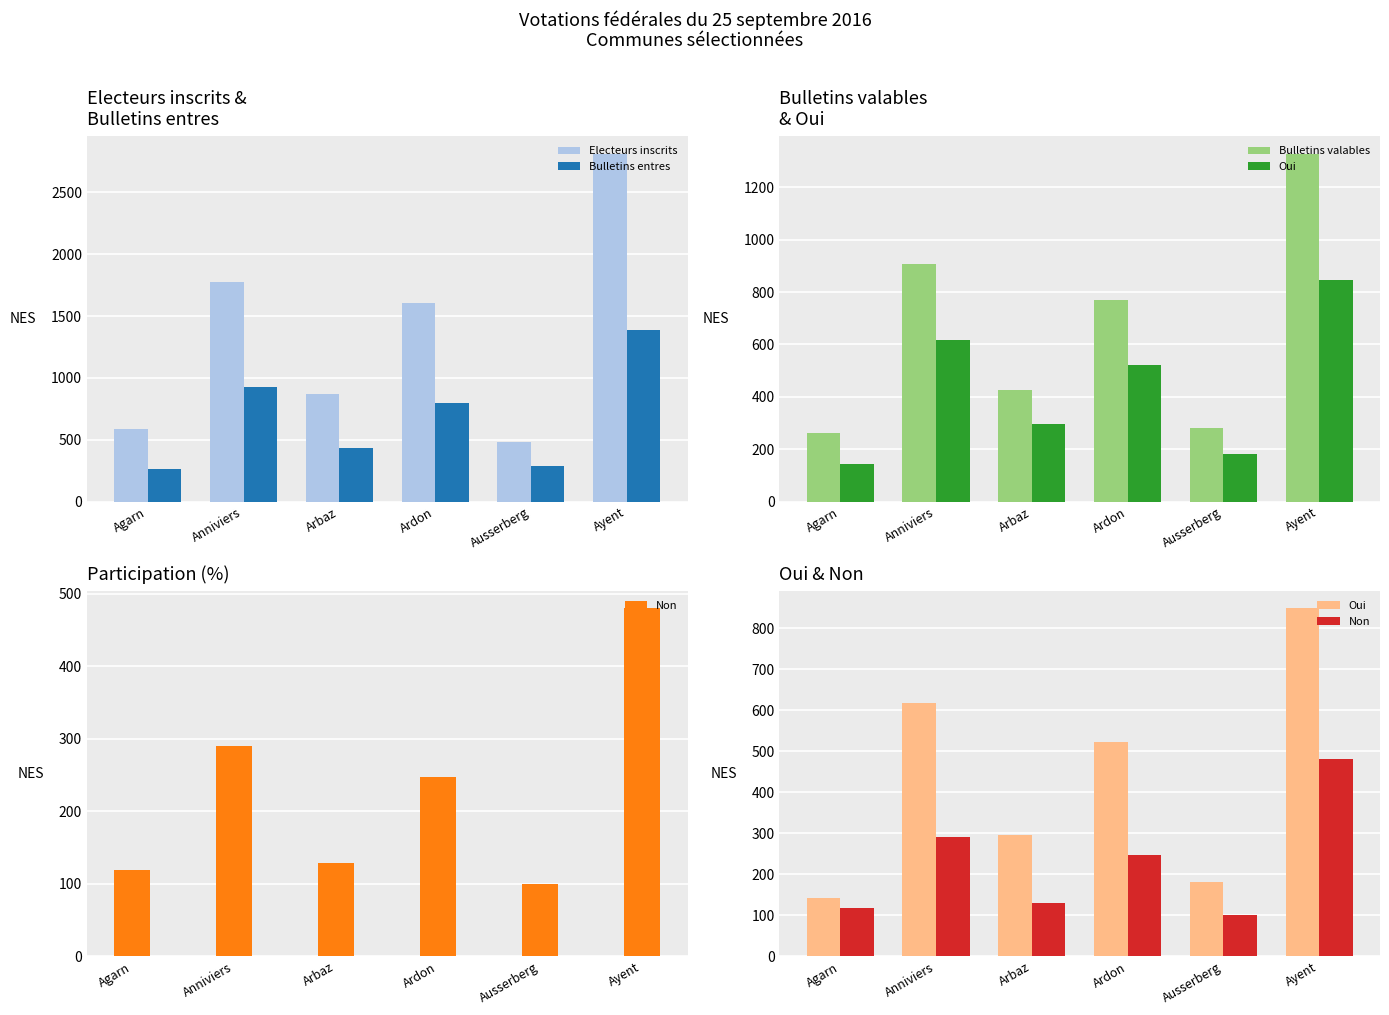

The Oui series shows 198 at Agarn. True or false?

False